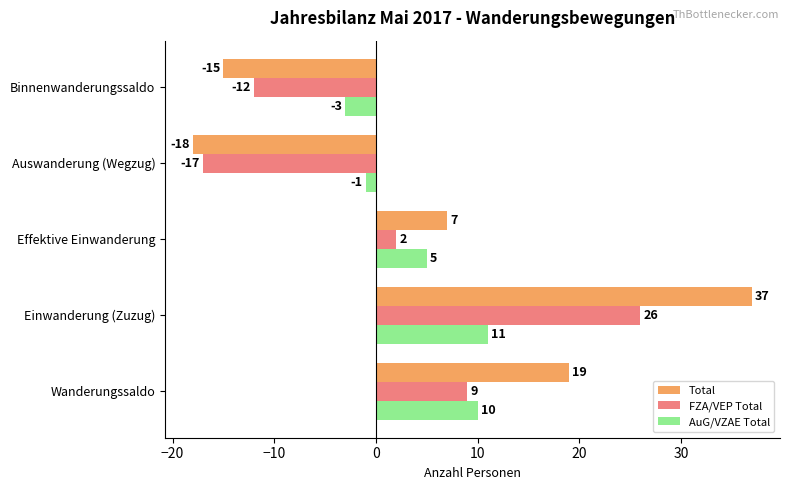

Which series has the largest total across all categories?

Total